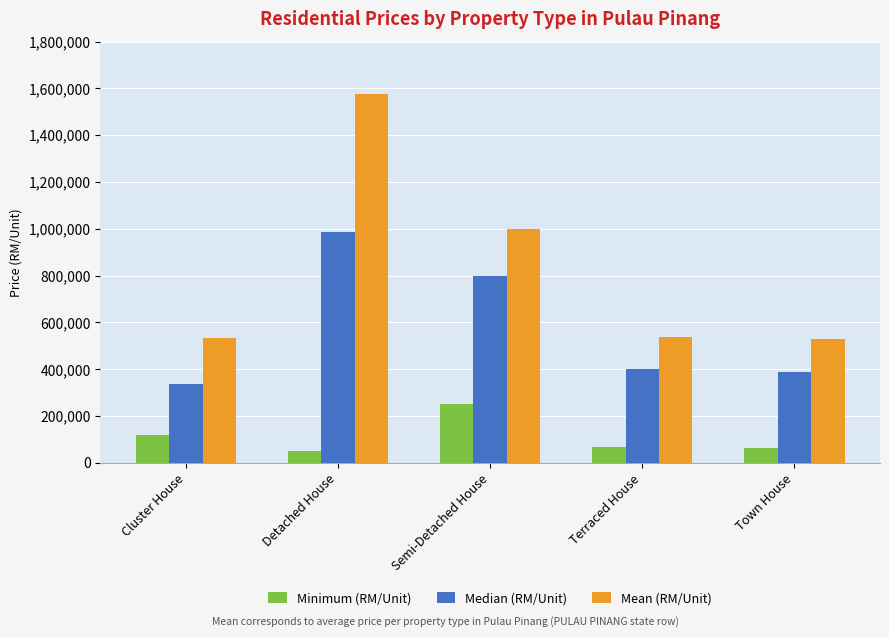

Which series changed the most between Semi-Detached House and Terraced House?

Mean (RM/Unit)